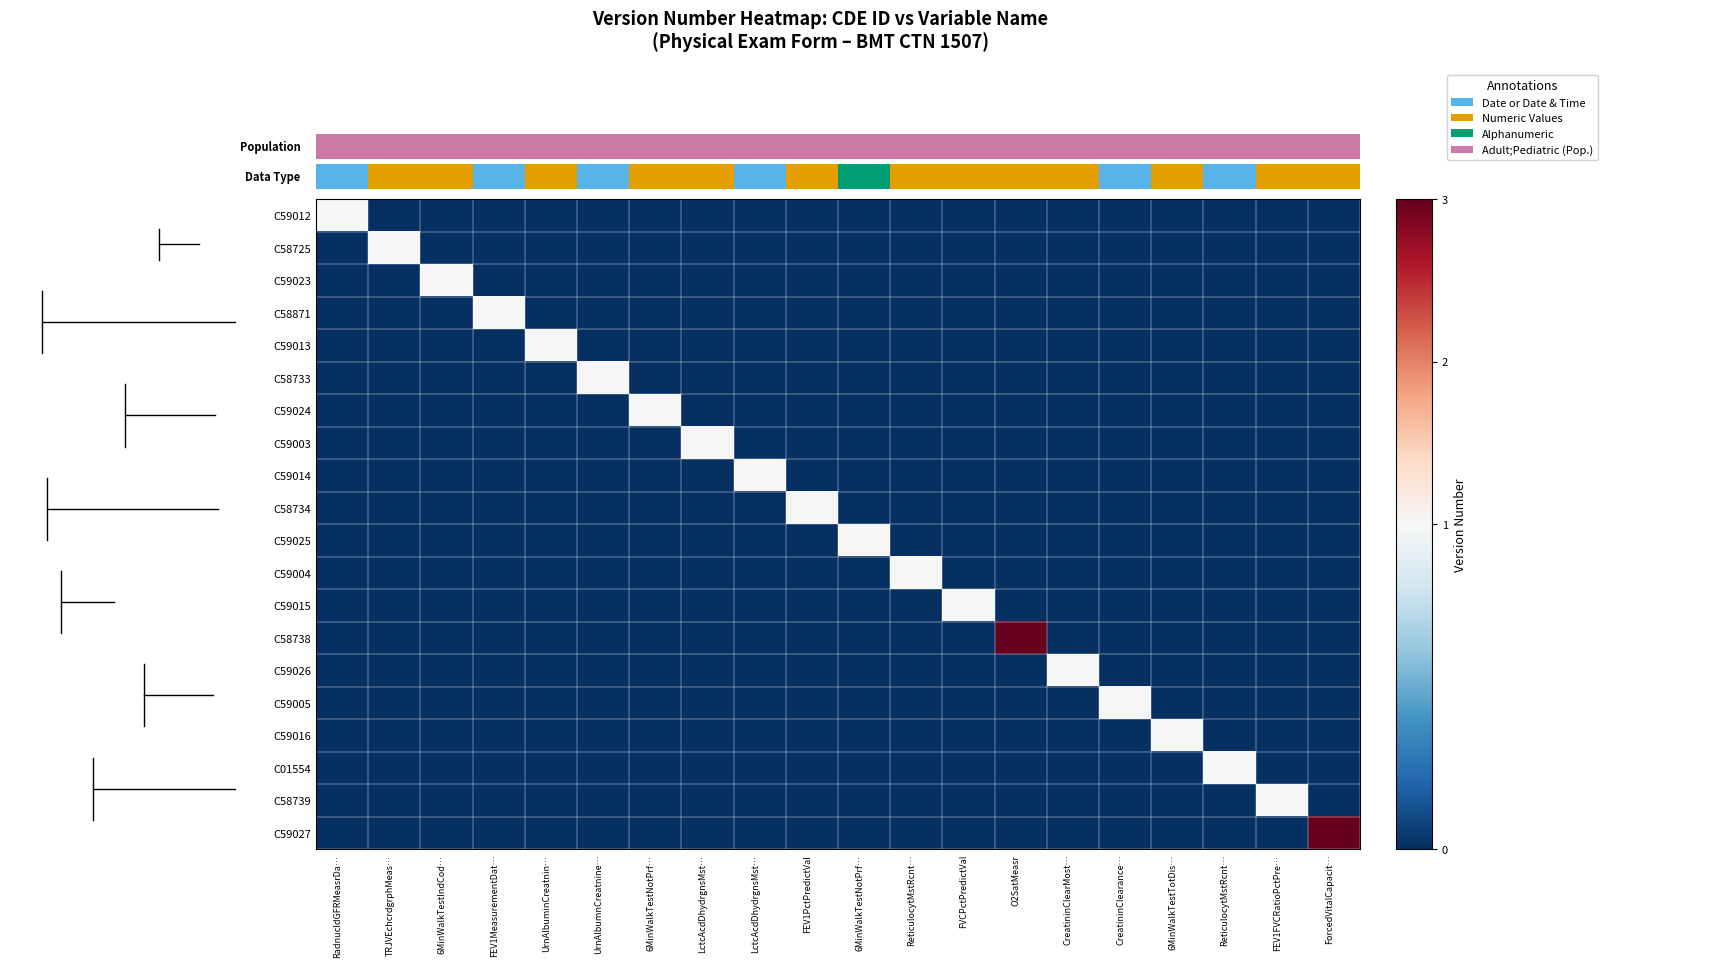

Reading left to right, transcribe all the data shown in this chart.

C59012: RadnucldGFRMeasrDa…=1	TRJVEchcrdgrphMeas…=0	6MinWalkTestIndCod…=0	FEV1MeasurementDat…=0	UrnAlbuminCreatnin…=0	UrnAlbumnCreatnine…=0	6MinWalkTestNotPrf…=0	LctcAcdDhydrgnsMst…=0	LctcAcdDhydrgnsMst…=0	FEV1PctPredictVal=0	6MinWalkTestNotPrf…=0	ReticulocytMstRcnt…=0	FVCPctPredictVal=0	O2SatMeasr=0	CreatininClearMost…=0	CreatininClearance…=0	6MinWalkTestTotDis…=0	ReticulocytMstRcnt…=0	FEV1FVCRatioPctPre…=0	ForcedVitalCapacit…=0
C58725: RadnucldGFRMeasrDa…=0	TRJVEchcrdgrphMeas…=1	6MinWalkTestIndCod…=0	FEV1MeasurementDat…=0	UrnAlbuminCreatnin…=0	UrnAlbumnCreatnine…=0	6MinWalkTestNotPrf…=0	LctcAcdDhydrgnsMst…=0	LctcAcdDhydrgnsMst…=0	FEV1PctPredictVal=0	6MinWalkTestNotPrf…=0	ReticulocytMstRcnt…=0	FVCPctPredictVal=0	O2SatMeasr=0	CreatininClearMost…=0	CreatininClearance…=0	6MinWalkTestTotDis…=0	ReticulocytMstRcnt…=0	FEV1FVCRatioPctPre…=0	ForcedVitalCapacit…=0
C59023: RadnucldGFRMeasrDa…=0	TRJVEchcrdgrphMeas…=0	6MinWalkTestIndCod…=1	FEV1MeasurementDat…=0	UrnAlbuminCreatnin…=0	UrnAlbumnCreatnine…=0	6MinWalkTestNotPrf…=0	LctcAcdDhydrgnsMst…=0	LctcAcdDhydrgnsMst…=0	FEV1PctPredictVal=0	6MinWalkTestNotPrf…=0	ReticulocytMstRcnt…=0	FVCPctPredictVal=0	O2SatMeasr=0	CreatininClearMost…=0	CreatininClearance…=0	6MinWalkTestTotDis…=0	ReticulocytMstRcnt…=0	FEV1FVCRatioPctPre…=0	ForcedVitalCapacit…=0
C58871: RadnucldGFRMeasrDa…=0	TRJVEchcrdgrphMeas…=0	6MinWalkTestIndCod…=0	FEV1MeasurementDat…=1	UrnAlbuminCreatnin…=0	UrnAlbumnCreatnine…=0	6MinWalkTestNotPrf…=0	LctcAcdDhydrgnsMst…=0	LctcAcdDhydrgnsMst…=0	FEV1PctPredictVal=0	6MinWalkTestNotPrf…=0	ReticulocytMstRcnt…=0	FVCPctPredictVal=0	O2SatMeasr=0	CreatininClearMost…=0	CreatininClearance…=0	6MinWalkTestTotDis…=0	ReticulocytMstRcnt…=0	FEV1FVCRatioPctPre…=0	ForcedVitalCapacit…=0
C59013: RadnucldGFRMeasrDa…=0	TRJVEchcrdgrphMeas…=0	6MinWalkTestIndCod…=0	FEV1MeasurementDat…=0	UrnAlbuminCreatnin…=1	UrnAlbumnCreatnine…=0	6MinWalkTestNotPrf…=0	LctcAcdDhydrgnsMst…=0	LctcAcdDhydrgnsMst…=0	FEV1PctPredictVal=0	6MinWalkTestNotPrf…=0	ReticulocytMstRcnt…=0	FVCPctPredictVal=0	O2SatMeasr=0	CreatininClearMost…=0	CreatininClearance…=0	6MinWalkTestTotDis…=0	ReticulocytMstRcnt…=0	FEV1FVCRatioPctPre…=0	ForcedVitalCapacit…=0
C58733: RadnucldGFRMeasrDa…=0	TRJVEchcrdgrphMeas…=0	6MinWalkTestIndCod…=0	FEV1MeasurementDat…=0	UrnAlbuminCreatnin…=0	UrnAlbumnCreatnine…=1	6MinWalkTestNotPrf…=0	LctcAcdDhydrgnsMst…=0	LctcAcdDhydrgnsMst…=0	FEV1PctPredictVal=0	6MinWalkTestNotPrf…=0	ReticulocytMstRcnt…=0	FVCPctPredictVal=0	O2SatMeasr=0	CreatininClearMost…=0	CreatininClearance…=0	6MinWalkTestTotDis…=0	ReticulocytMstRcnt…=0	FEV1FVCRatioPctPre…=0	ForcedVitalCapacit…=0
C59024: RadnucldGFRMeasrDa…=0	TRJVEchcrdgrphMeas…=0	6MinWalkTestIndCod…=0	FEV1MeasurementDat…=0	UrnAlbuminCreatnin…=0	UrnAlbumnCreatnine…=0	6MinWalkTestNotPrf…=1	LctcAcdDhydrgnsMst…=0	LctcAcdDhydrgnsMst…=0	FEV1PctPredictVal=0	6MinWalkTestNotPrf…=0	ReticulocytMstRcnt…=0	FVCPctPredictVal=0	O2SatMeasr=0	CreatininClearMost…=0	CreatininClearance…=0	6MinWalkTestTotDis…=0	ReticulocytMstRcnt…=0	FEV1FVCRatioPctPre…=0	ForcedVitalCapacit…=0
C59003: RadnucldGFRMeasrDa…=0	TRJVEchcrdgrphMeas…=0	6MinWalkTestIndCod…=0	FEV1MeasurementDat…=0	UrnAlbuminCreatnin…=0	UrnAlbumnCreatnine…=0	6MinWalkTestNotPrf…=0	LctcAcdDhydrgnsMst…=1	LctcAcdDhydrgnsMst…=0	FEV1PctPredictVal=0	6MinWalkTestNotPrf…=0	ReticulocytMstRcnt…=0	FVCPctPredictVal=0	O2SatMeasr=0	CreatininClearMost…=0	CreatininClearance…=0	6MinWalkTestTotDis…=0	ReticulocytMstRcnt…=0	FEV1FVCRatioPctPre…=0	ForcedVitalCapacit…=0
C59014: RadnucldGFRMeasrDa…=0	TRJVEchcrdgrphMeas…=0	6MinWalkTestIndCod…=0	FEV1MeasurementDat…=0	UrnAlbuminCreatnin…=0	UrnAlbumnCreatnine…=0	6MinWalkTestNotPrf…=0	LctcAcdDhydrgnsMst…=0	LctcAcdDhydrgnsMst…=1	FEV1PctPredictVal=0	6MinWalkTestNotPrf…=0	ReticulocytMstRcnt…=0	FVCPctPredictVal=0	O2SatMeasr=0	CreatininClearMost…=0	CreatininClearance…=0	6MinWalkTestTotDis…=0	ReticulocytMstRcnt…=0	FEV1FVCRatioPctPre…=0	ForcedVitalCapacit…=0
C58734: RadnucldGFRMeasrDa…=0	TRJVEchcrdgrphMeas…=0	6MinWalkTestIndCod…=0	FEV1MeasurementDat…=0	UrnAlbuminCreatnin…=0	UrnAlbumnCreatnine…=0	6MinWalkTestNotPrf…=0	LctcAcdDhydrgnsMst…=0	LctcAcdDhydrgnsMst…=0	FEV1PctPredictVal=1	6MinWalkTestNotPrf…=0	ReticulocytMstRcnt…=0	FVCPctPredictVal=0	O2SatMeasr=0	CreatininClearMost…=0	CreatininClearance…=0	6MinWalkTestTotDis…=0	ReticulocytMstRcnt…=0	FEV1FVCRatioPctPre…=0	ForcedVitalCapacit…=0
C59025: RadnucldGFRMeasrDa…=0	TRJVEchcrdgrphMeas…=0	6MinWalkTestIndCod…=0	FEV1MeasurementDat…=0	UrnAlbuminCreatnin…=0	UrnAlbumnCreatnine…=0	6MinWalkTestNotPrf…=0	LctcAcdDhydrgnsMst…=0	LctcAcdDhydrgnsMst…=0	FEV1PctPredictVal=0	6MinWalkTestNotPrf…=1	ReticulocytMstRcnt…=0	FVCPctPredictVal=0	O2SatMeasr=0	CreatininClearMost…=0	CreatininClearance…=0	6MinWalkTestTotDis…=0	ReticulocytMstRcnt…=0	FEV1FVCRatioPctPre…=0	ForcedVitalCapacit…=0
C59004: RadnucldGFRMeasrDa…=0	TRJVEchcrdgrphMeas…=0	6MinWalkTestIndCod…=0	FEV1MeasurementDat…=0	UrnAlbuminCreatnin…=0	UrnAlbumnCreatnine…=0	6MinWalkTestNotPrf…=0	LctcAcdDhydrgnsMst…=0	LctcAcdDhydrgnsMst…=0	FEV1PctPredictVal=0	6MinWalkTestNotPrf…=0	ReticulocytMstRcnt…=1	FVCPctPredictVal=0	O2SatMeasr=0	CreatininClearMost…=0	CreatininClearance…=0	6MinWalkTestTotDis…=0	ReticulocytMstRcnt…=0	FEV1FVCRatioPctPre…=0	ForcedVitalCapacit…=0
C59015: RadnucldGFRMeasrDa…=0	TRJVEchcrdgrphMeas…=0	6MinWalkTestIndCod…=0	FEV1MeasurementDat…=0	UrnAlbuminCreatnin…=0	UrnAlbumnCreatnine…=0	6MinWalkTestNotPrf…=0	LctcAcdDhydrgnsMst…=0	LctcAcdDhydrgnsMst…=0	FEV1PctPredictVal=0	6MinWalkTestNotPrf…=0	ReticulocytMstRcnt…=0	FVCPctPredictVal=1	O2SatMeasr=0	CreatininClearMost…=0	CreatininClearance…=0	6MinWalkTestTotDis…=0	ReticulocytMstRcnt…=0	FEV1FVCRatioPctPre…=0	ForcedVitalCapacit…=0
C58738: RadnucldGFRMeasrDa…=0	TRJVEchcrdgrphMeas…=0	6MinWalkTestIndCod…=0	FEV1MeasurementDat…=0	UrnAlbuminCreatnin…=0	UrnAlbumnCreatnine…=0	6MinWalkTestNotPrf…=0	LctcAcdDhydrgnsMst…=0	LctcAcdDhydrgnsMst…=0	FEV1PctPredictVal=0	6MinWalkTestNotPrf…=0	ReticulocytMstRcnt…=0	FVCPctPredictVal=0	O2SatMeasr=3	CreatininClearMost…=0	CreatininClearance…=0	6MinWalkTestTotDis…=0	ReticulocytMstRcnt…=0	FEV1FVCRatioPctPre…=0	ForcedVitalCapacit…=0
C59026: RadnucldGFRMeasrDa…=0	TRJVEchcrdgrphMeas…=0	6MinWalkTestIndCod…=0	FEV1MeasurementDat…=0	UrnAlbuminCreatnin…=0	UrnAlbumnCreatnine…=0	6MinWalkTestNotPrf…=0	LctcAcdDhydrgnsMst…=0	LctcAcdDhydrgnsMst…=0	FEV1PctPredictVal=0	6MinWalkTestNotPrf…=0	ReticulocytMstRcnt…=0	FVCPctPredictVal=0	O2SatMeasr=0	CreatininClearMost…=1	CreatininClearance…=0	6MinWalkTestTotDis…=0	ReticulocytMstRcnt…=0	FEV1FVCRatioPctPre…=0	ForcedVitalCapacit…=0
C59005: RadnucldGFRMeasrDa…=0	TRJVEchcrdgrphMeas…=0	6MinWalkTestIndCod…=0	FEV1MeasurementDat…=0	UrnAlbuminCreatnin…=0	UrnAlbumnCreatnine…=0	6MinWalkTestNotPrf…=0	LctcAcdDhydrgnsMst…=0	LctcAcdDhydrgnsMst…=0	FEV1PctPredictVal=0	6MinWalkTestNotPrf…=0	ReticulocytMstRcnt…=0	FVCPctPredictVal=0	O2SatMeasr=0	CreatininClearMost…=0	CreatininClearance…=1	6MinWalkTestTotDis…=0	ReticulocytMstRcnt…=0	FEV1FVCRatioPctPre…=0	ForcedVitalCapacit…=0
C59016: RadnucldGFRMeasrDa…=0	TRJVEchcrdgrphMeas…=0	6MinWalkTestIndCod…=0	FEV1MeasurementDat…=0	UrnAlbuminCreatnin…=0	UrnAlbumnCreatnine…=0	6MinWalkTestNotPrf…=0	LctcAcdDhydrgnsMst…=0	LctcAcdDhydrgnsMst…=0	FEV1PctPredictVal=0	6MinWalkTestNotPrf…=0	ReticulocytMstRcnt…=0	FVCPctPredictVal=0	O2SatMeasr=0	CreatininClearMost…=0	CreatininClearance…=0	6MinWalkTestTotDis…=1	ReticulocytMstRcnt…=0	FEV1FVCRatioPctPre…=0	ForcedVitalCapacit…=0
C01554: RadnucldGFRMeasrDa…=0	TRJVEchcrdgrphMeas…=0	6MinWalkTestIndCod…=0	FEV1MeasurementDat…=0	UrnAlbuminCreatnin…=0	UrnAlbumnCreatnine…=0	6MinWalkTestNotPrf…=0	LctcAcdDhydrgnsMst…=0	LctcAcdDhydrgnsMst…=0	FEV1PctPredictVal=0	6MinWalkTestNotPrf…=0	ReticulocytMstRcnt…=0	FVCPctPredictVal=0	O2SatMeasr=0	CreatininClearMost…=0	CreatininClearance…=0	6MinWalkTestTotDis…=0	ReticulocytMstRcnt…=1	FEV1FVCRatioPctPre…=0	ForcedVitalCapacit…=0
C58739: RadnucldGFRMeasrDa…=0	TRJVEchcrdgrphMeas…=0	6MinWalkTestIndCod…=0	FEV1MeasurementDat…=0	UrnAlbuminCreatnin…=0	UrnAlbumnCreatnine…=0	6MinWalkTestNotPrf…=0	LctcAcdDhydrgnsMst…=0	LctcAcdDhydrgnsMst…=0	FEV1PctPredictVal=0	6MinWalkTestNotPrf…=0	ReticulocytMstRcnt…=0	FVCPctPredictVal=0	O2SatMeasr=0	CreatininClearMost…=0	CreatininClearance…=0	6MinWalkTestTotDis…=0	ReticulocytMstRcnt…=0	FEV1FVCRatioPctPre…=1	ForcedVitalCapacit…=0
C59027: RadnucldGFRMeasrDa…=0	TRJVEchcrdgrphMeas…=0	6MinWalkTestIndCod…=0	FEV1MeasurementDat…=0	UrnAlbuminCreatnin…=0	UrnAlbumnCreatnine…=0	6MinWalkTestNotPrf…=0	LctcAcdDhydrgnsMst…=0	LctcAcdDhydrgnsMst…=0	FEV1PctPredictVal=0	6MinWalkTestNotPrf…=0	ReticulocytMstRcnt…=0	FVCPctPredictVal=0	O2SatMeasr=0	CreatininClearMost…=0	CreatininClearance…=0	6MinWalkTestTotDis…=0	ReticulocytMstRcnt…=0	FEV1FVCRatioPctPre…=0	ForcedVitalCapacit…=3